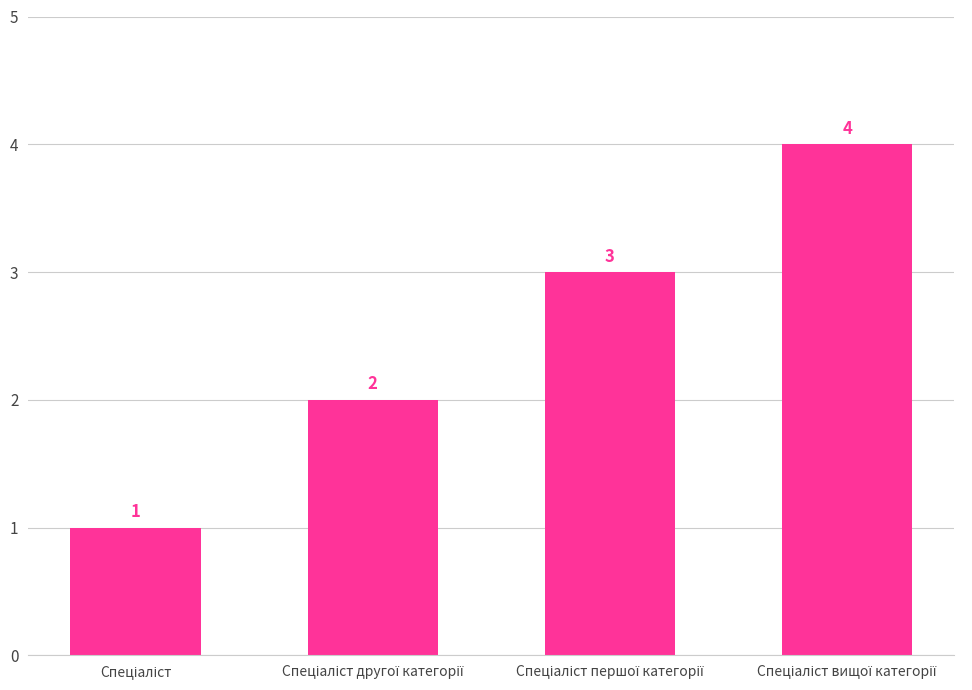

Count the values in the range 2 to 4.

3